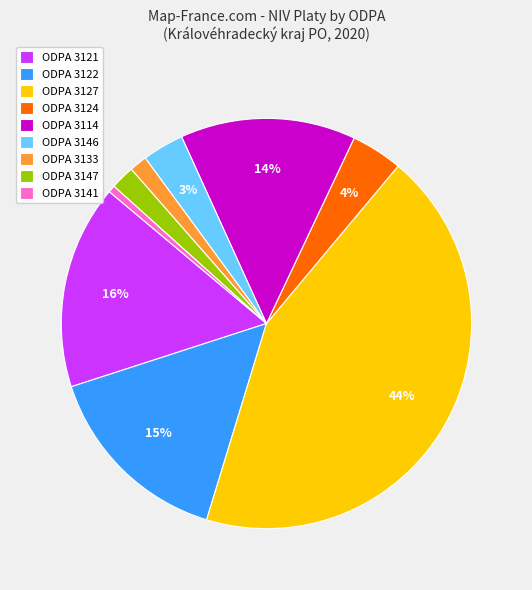

Which category has the biggest portion of the pie?

ODPA 3127